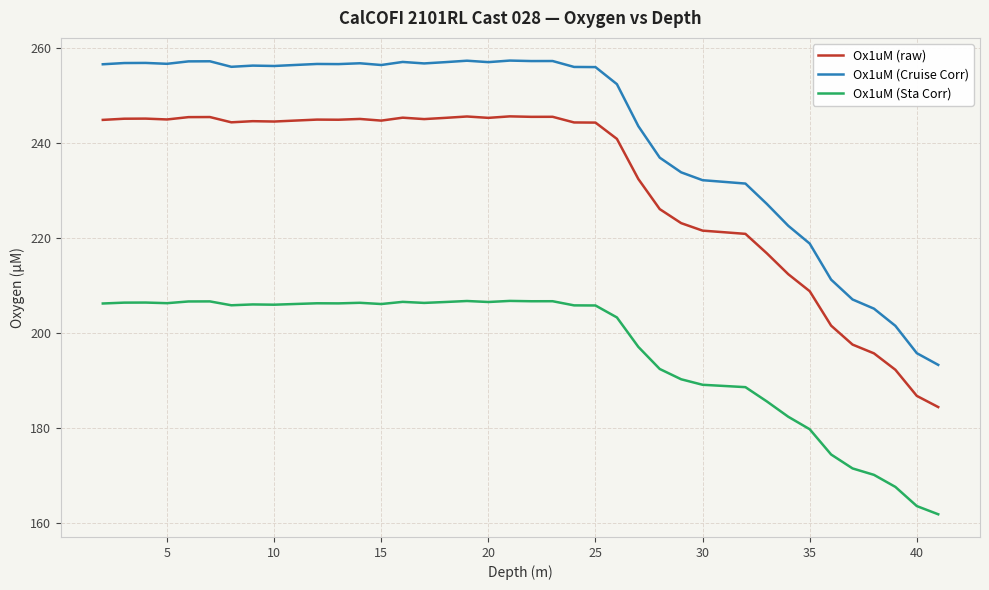

True or false: Ox1uM (Sta Corr) and Ox1uM (raw) intersect in this chart.

False